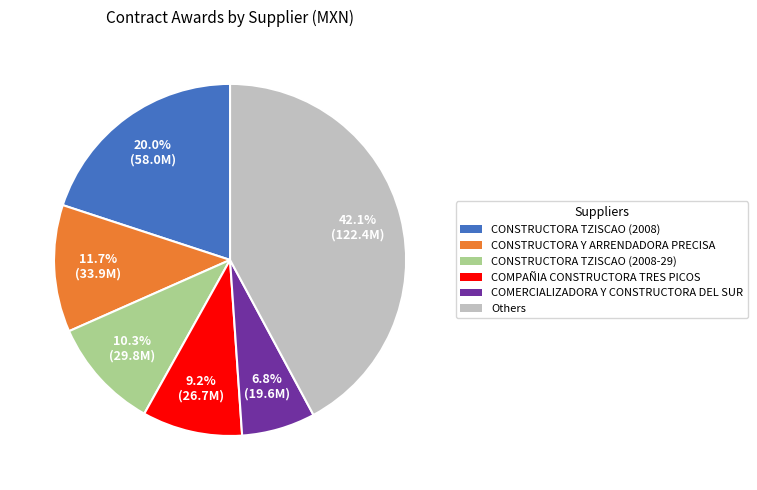

Is there any slice that represents more than half of the pie?

No